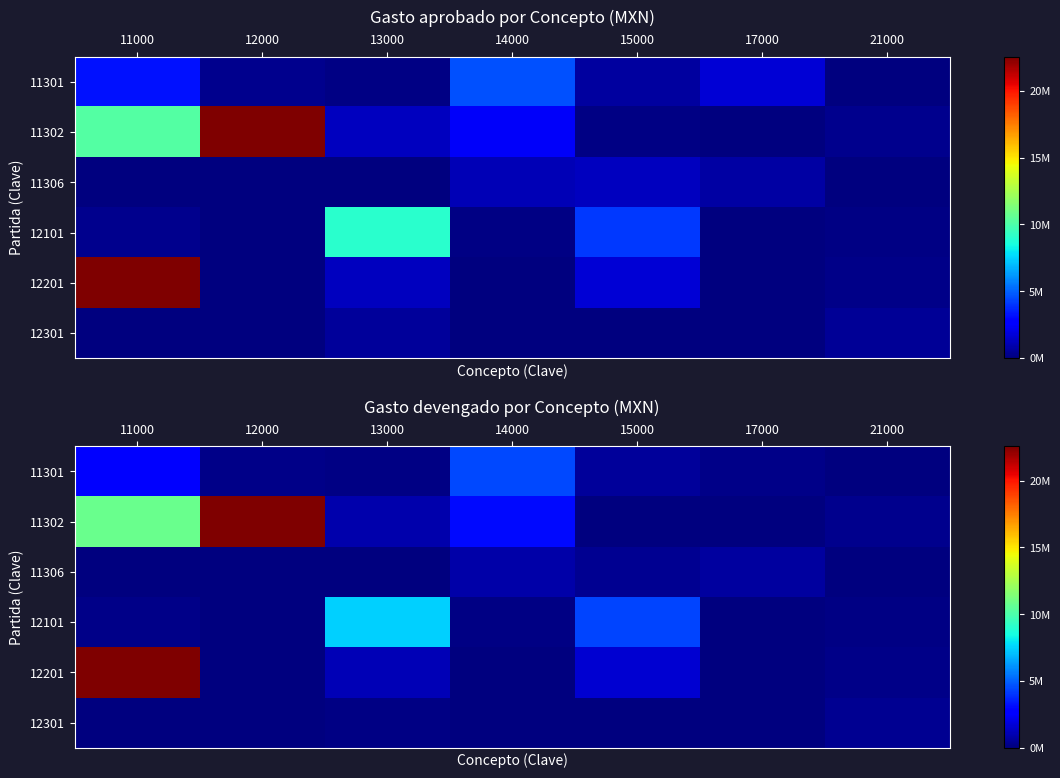

At which label does 11302 first exceed 915395?

11000